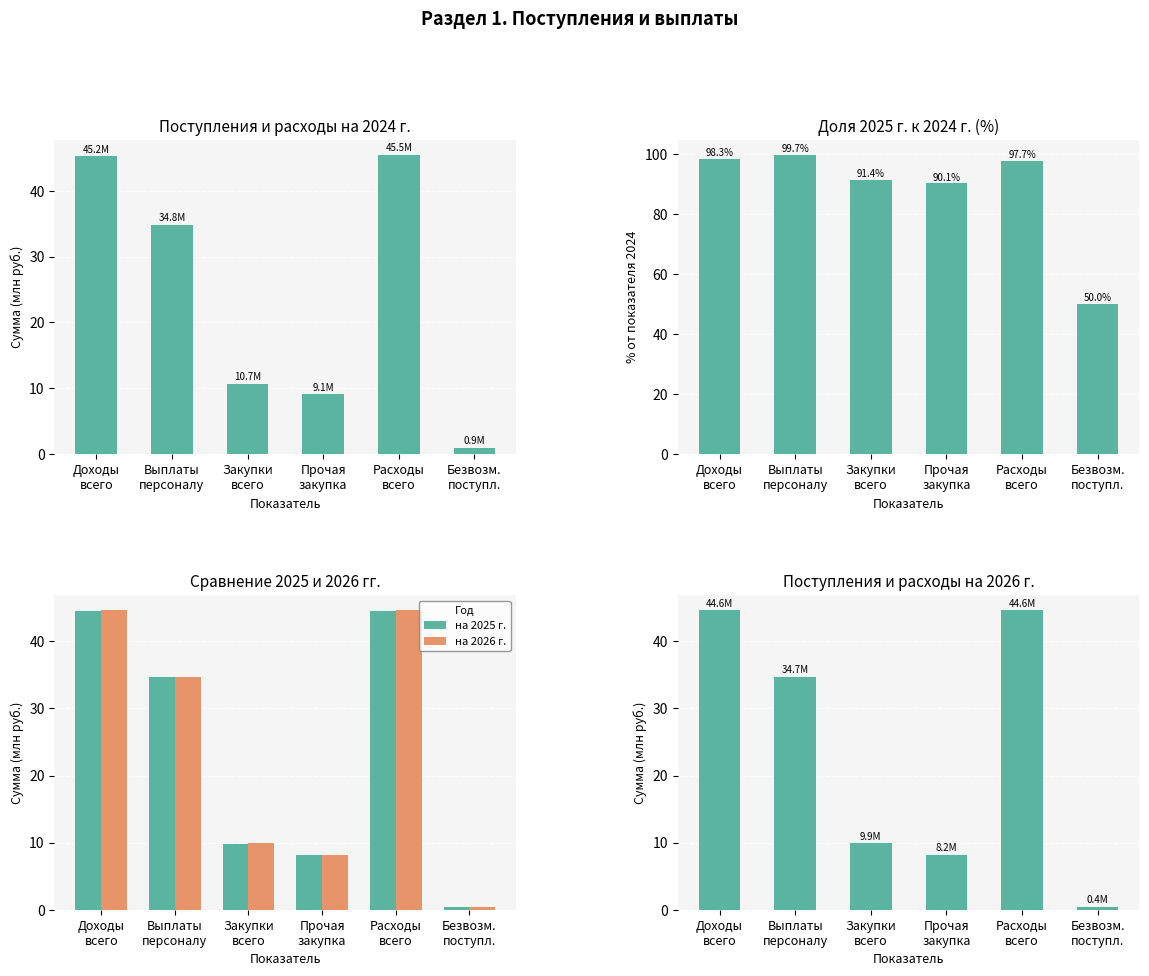

At which label is на 2024 г. closest to 23?

Выплаты
персоналу